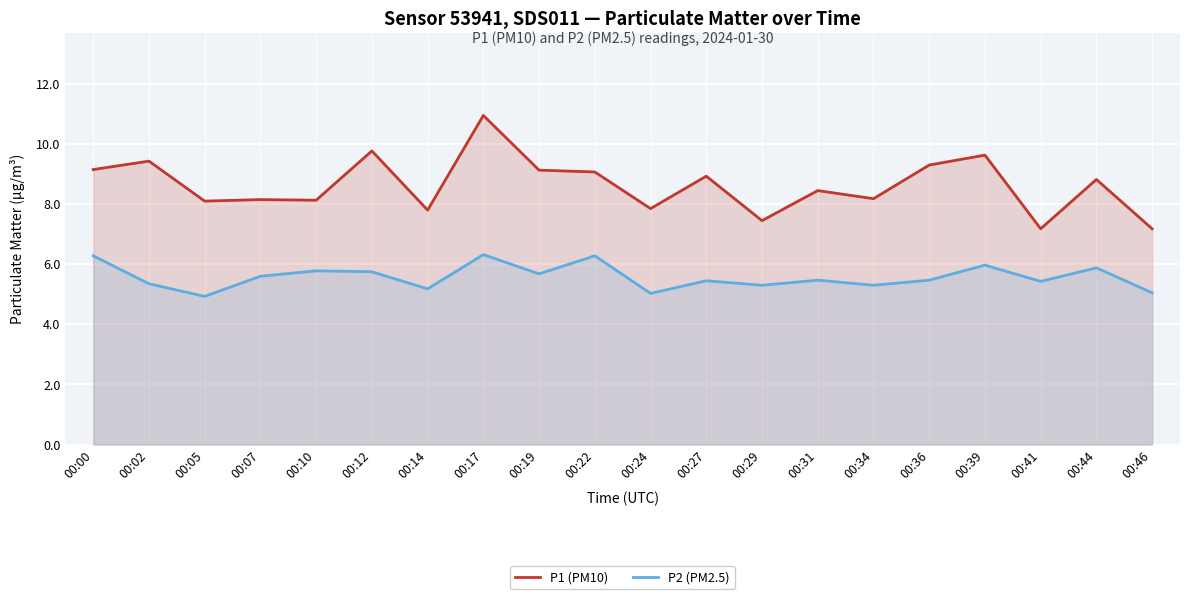

True or false: P2 (PM2.5) and P1 (PM10) cross at least once.

False